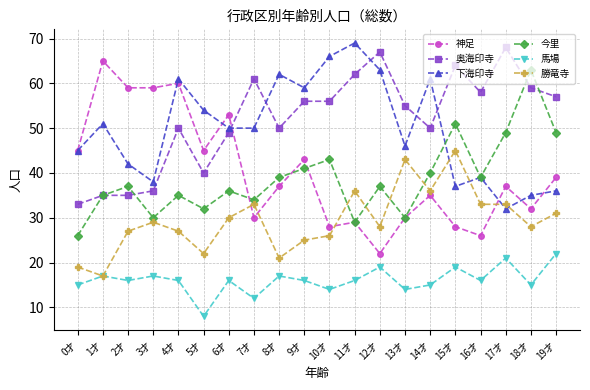

Does the chart have visible grid lines?

Yes